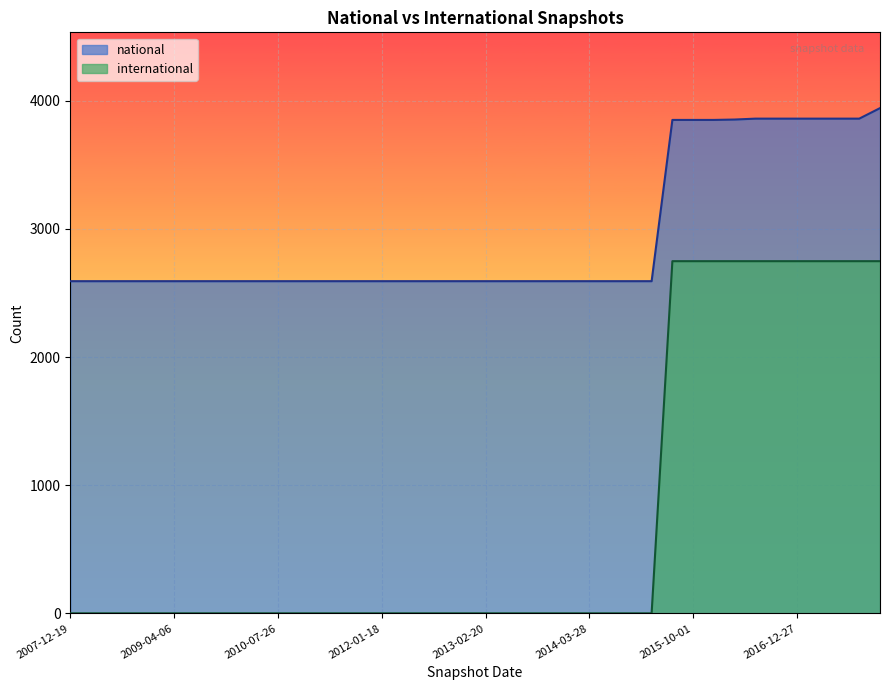

What is the smallest value displayed?

1